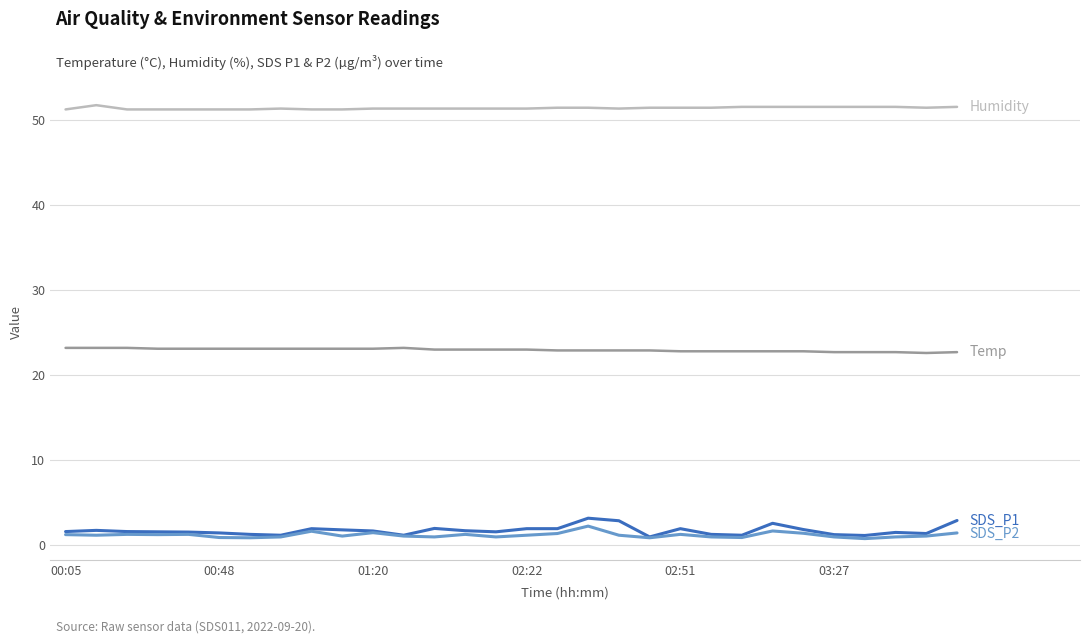

What is the maximum value shown in the chart?

51.7